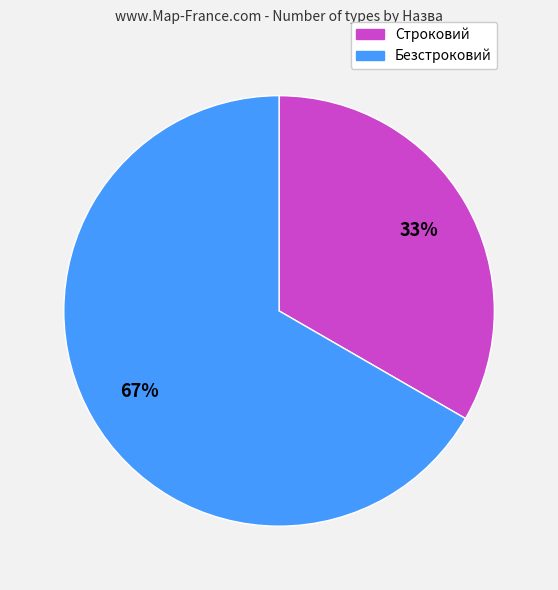

How many segments does this pie chart have?

2